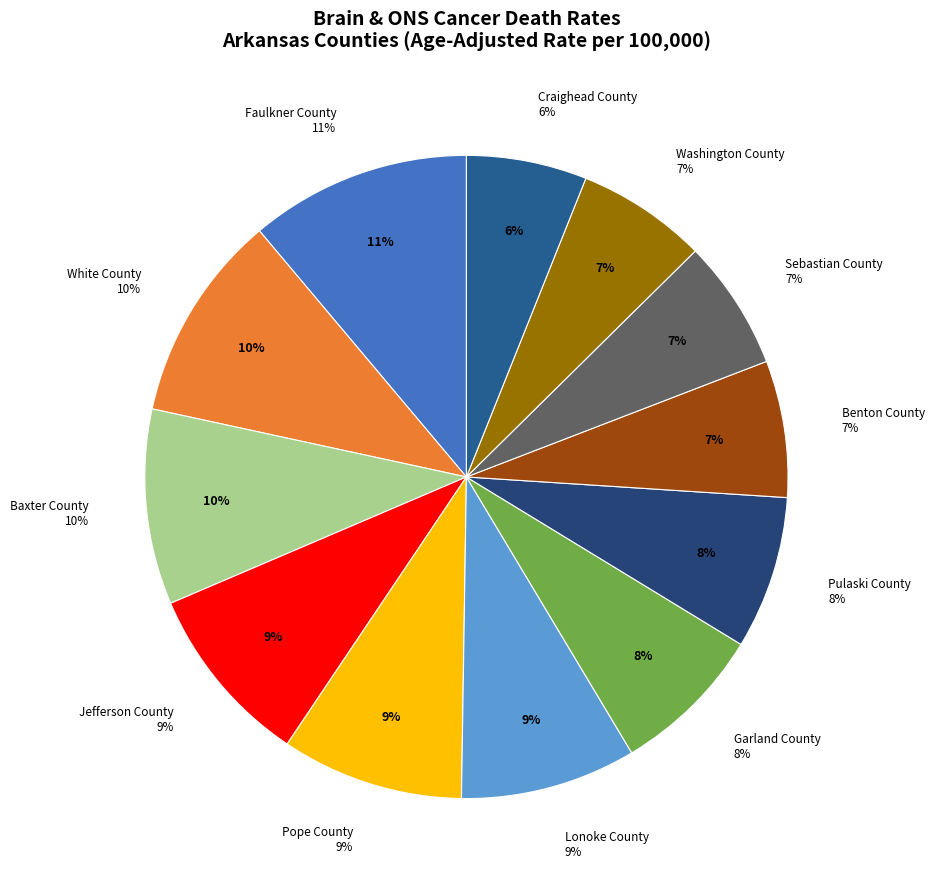

Is Sebastian County the majority of the pie?

No